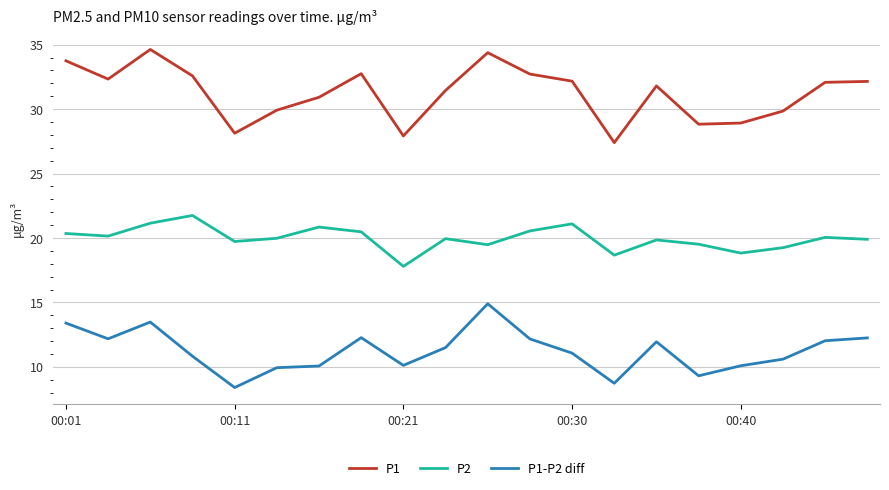

True or false: P2 and P1 cross at least once.

False